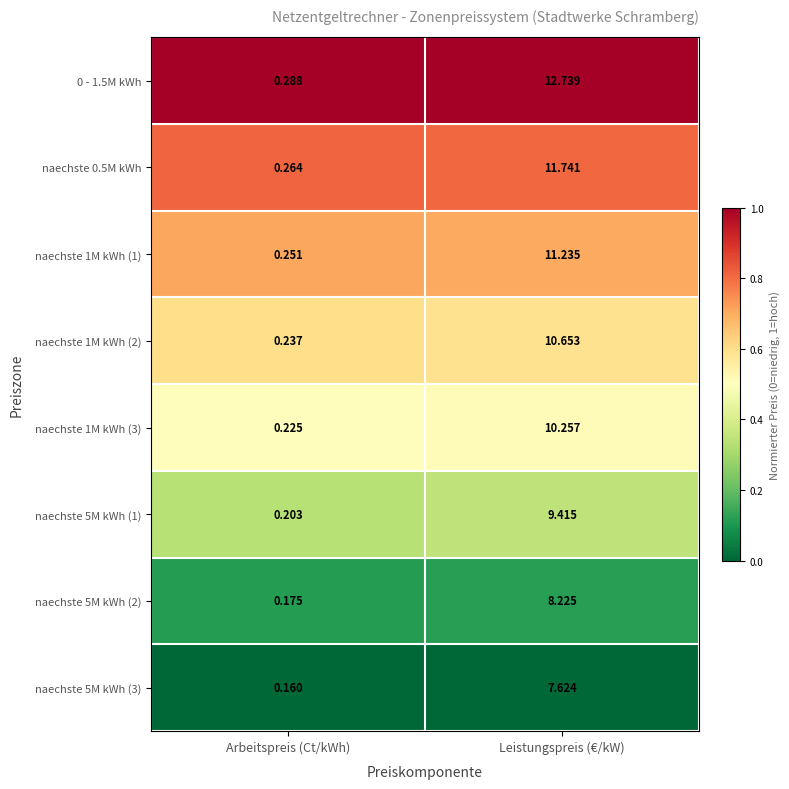

At which category does the chart reach its peak across all series?

Leistungspreis (€/kW)